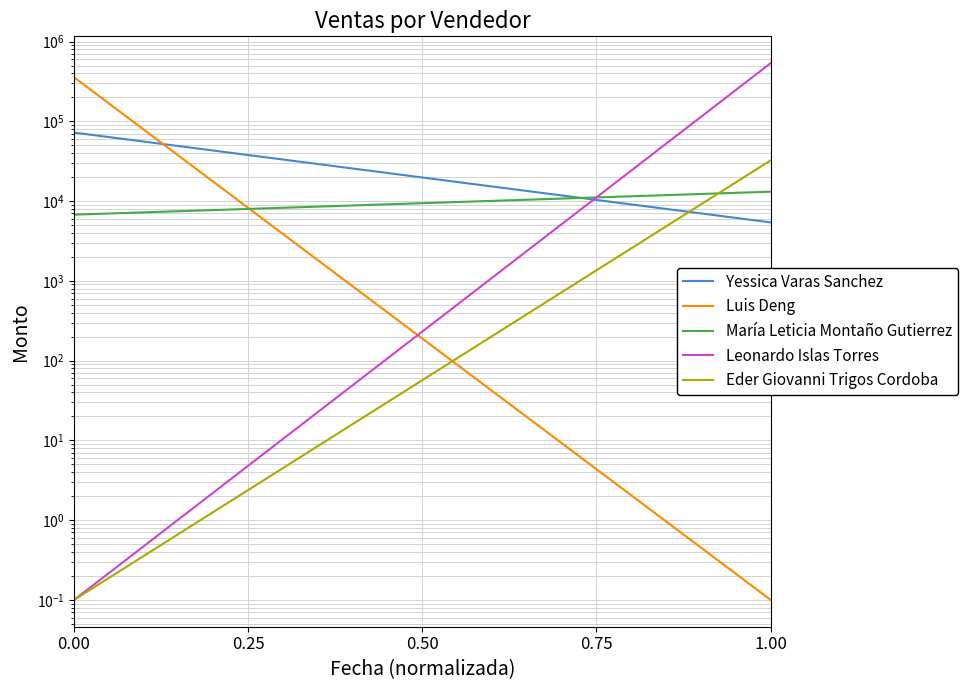

What is the average value of the Luis Deng series?

177937.5